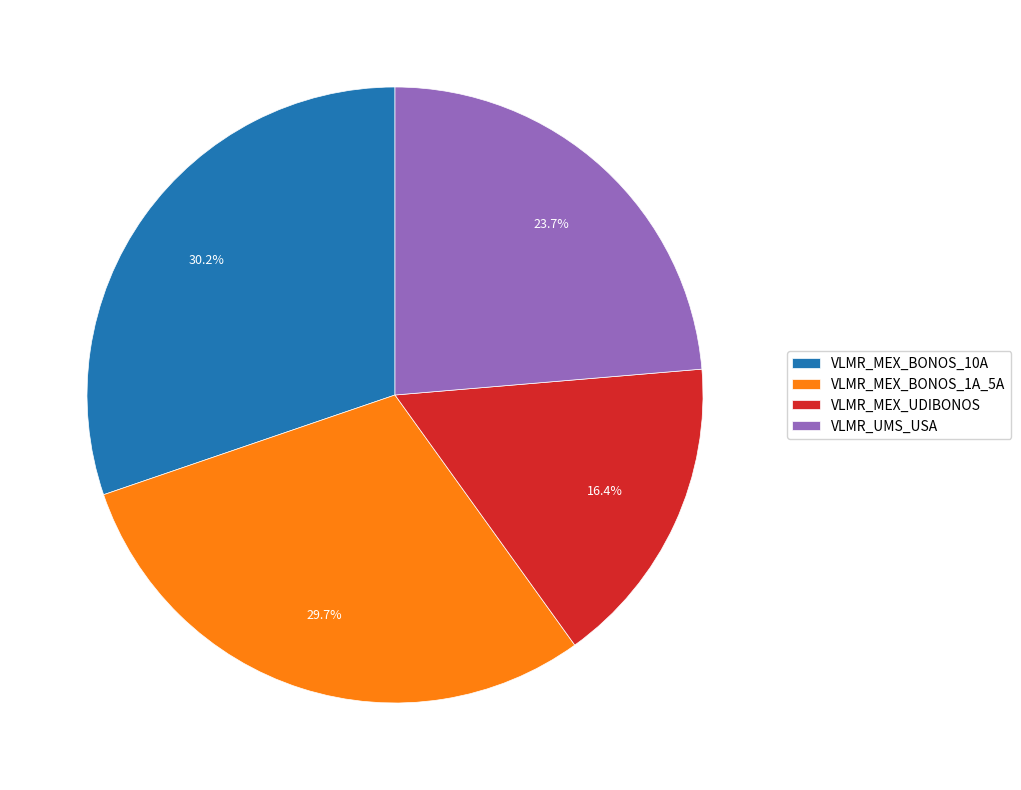

The VLMR_MEX_UDIBONOS slice represents 4% of the pie. True or false?

False